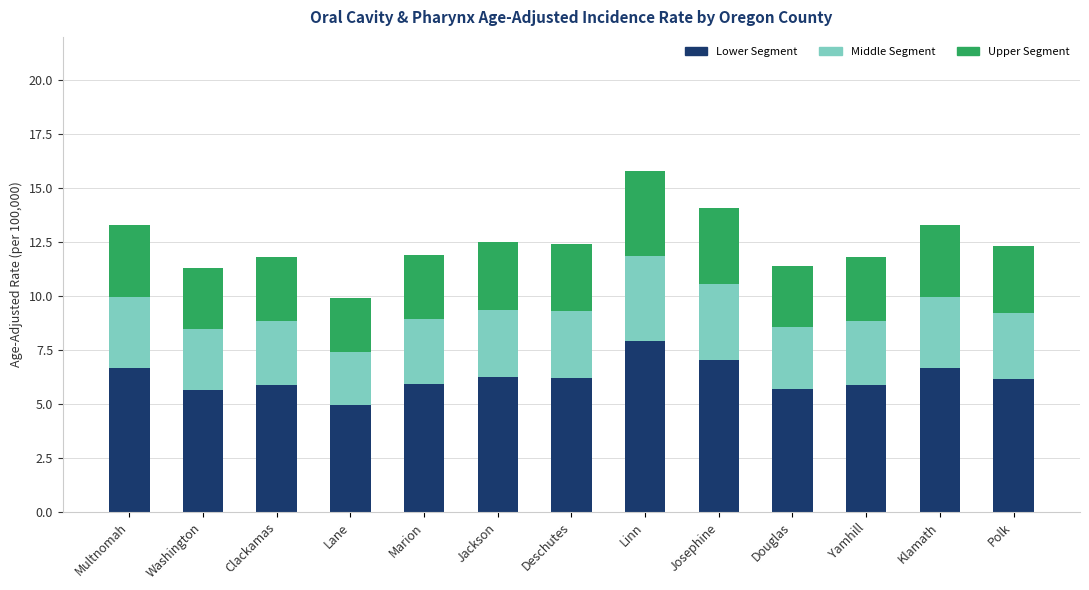

At which category is the sum across all series the highest?

Linn